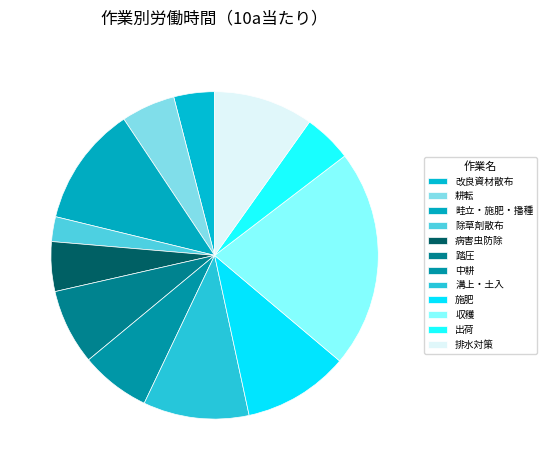

How many slices are in this pie chart?

12